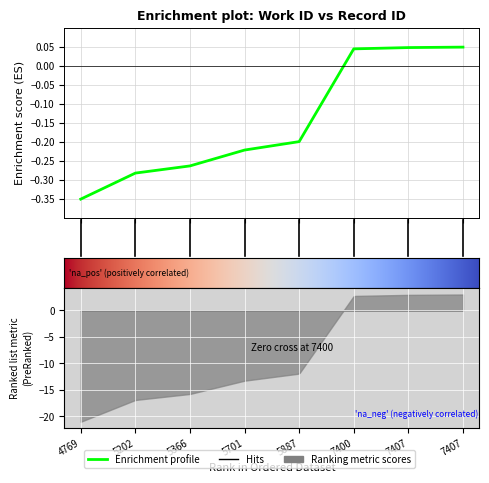

Reading left to right, extract all data points from this chart.

-0.3	-0.3	-0.3	-0.2	-0.2	0.0	0.0	0.1